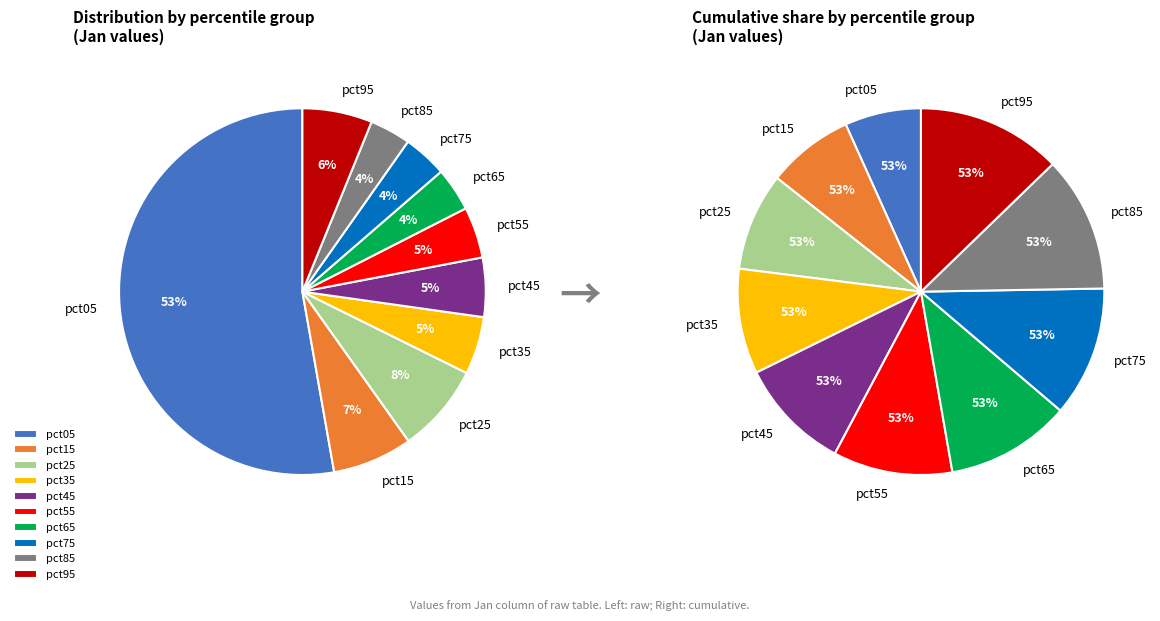

Is it true that pct95 is 6% of the pie?

True